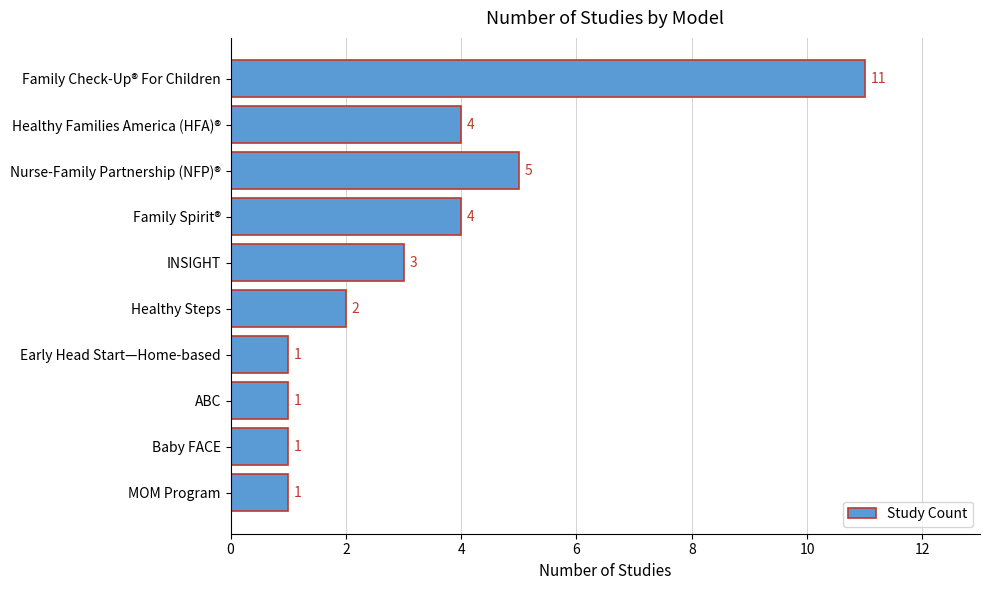

Is it true that the value at Healthy Steps is 3?

False